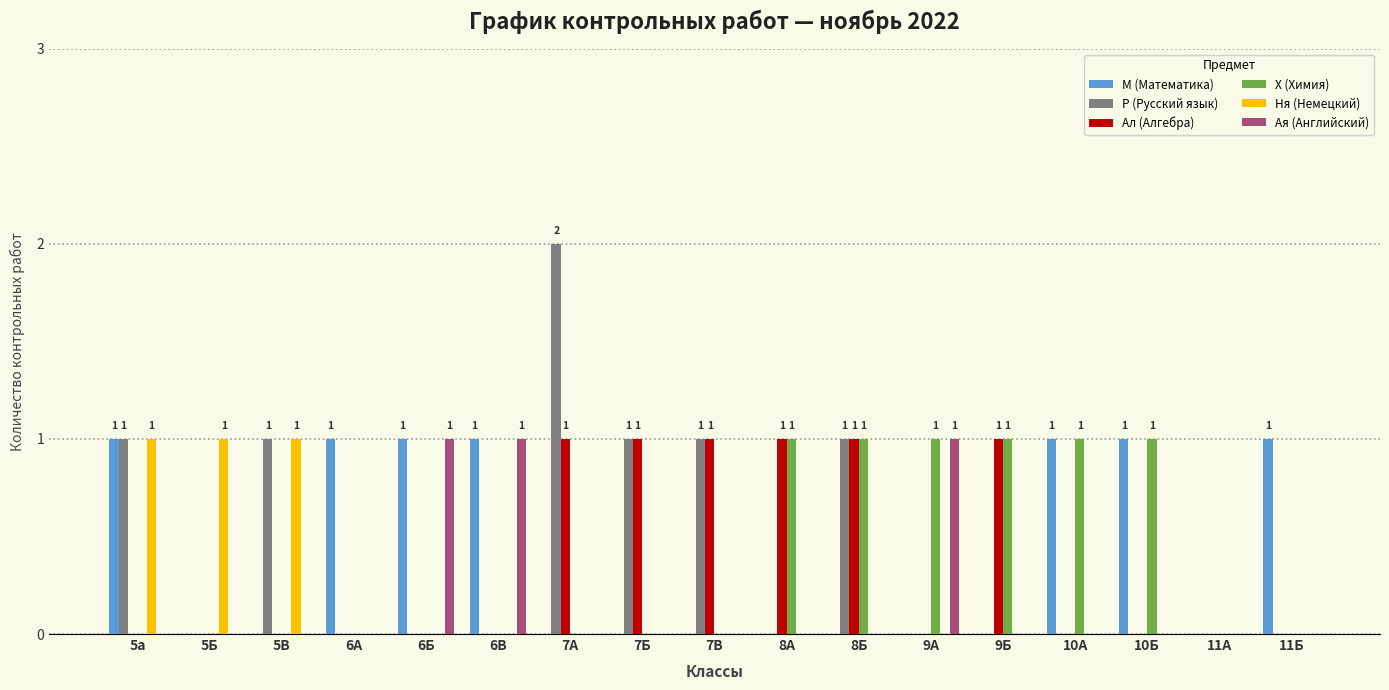

Which category has the highest value across all series?

7А